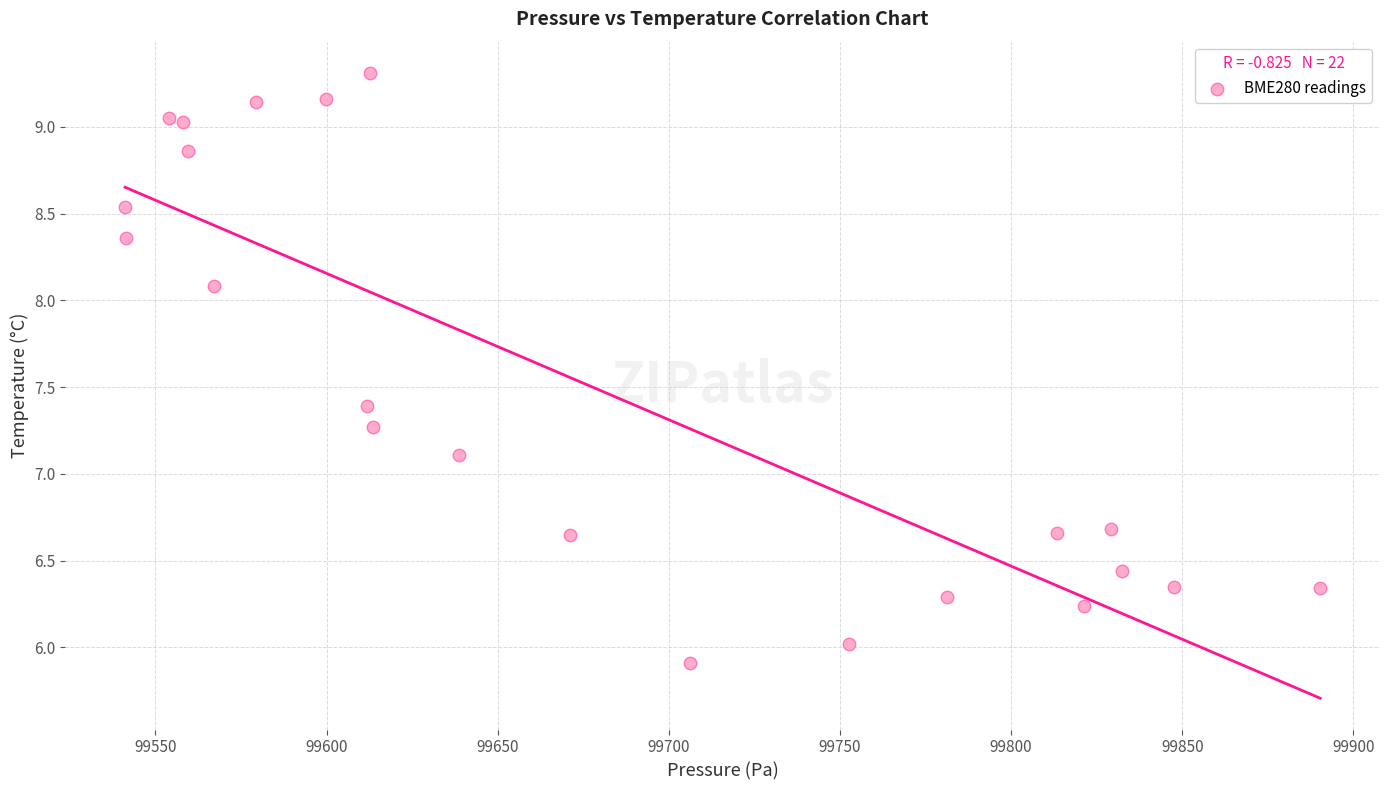

What is the range of X values (max minus min)?

349.2